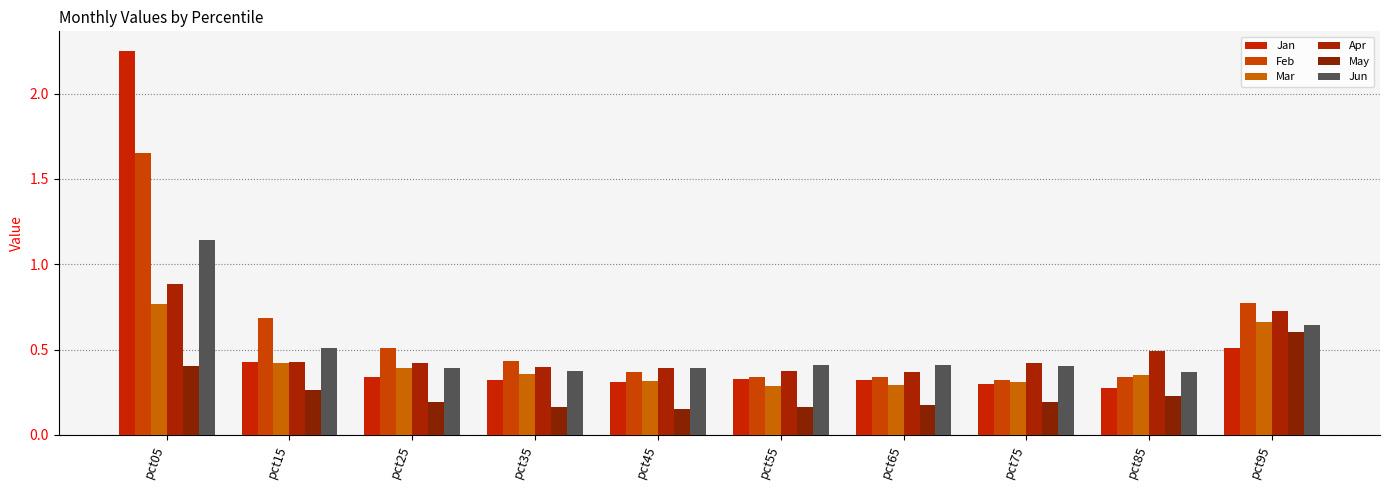

How many distinct data groups are displayed?

6